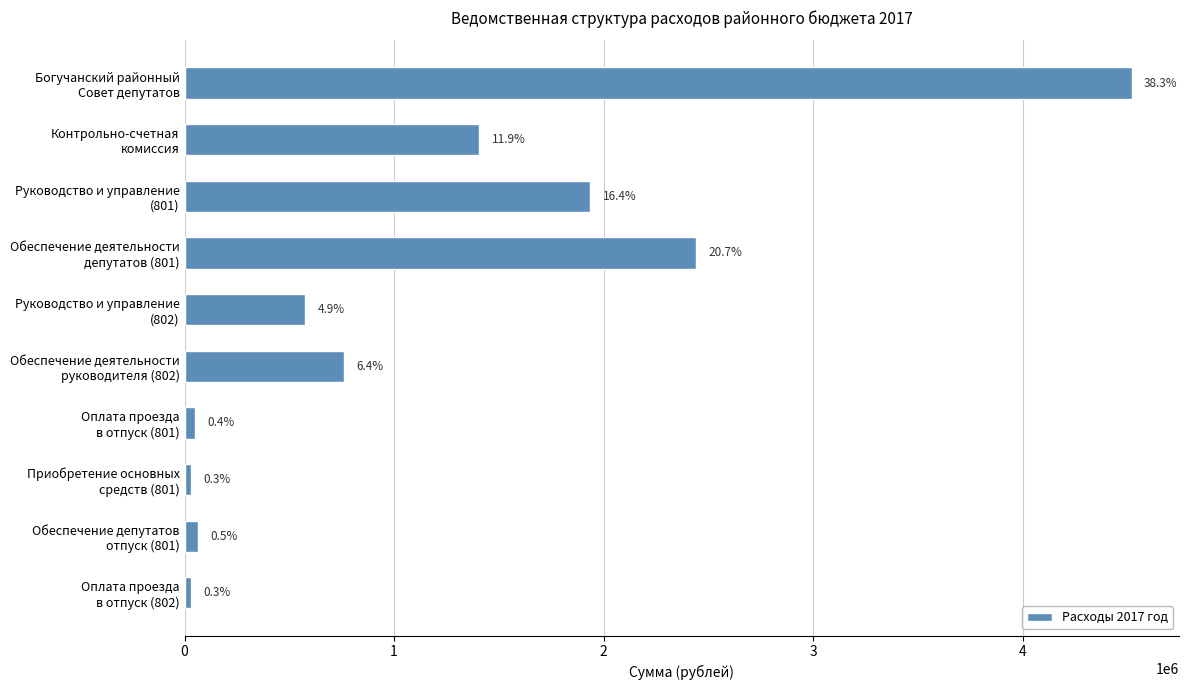

Are the bars horizontal?

Yes